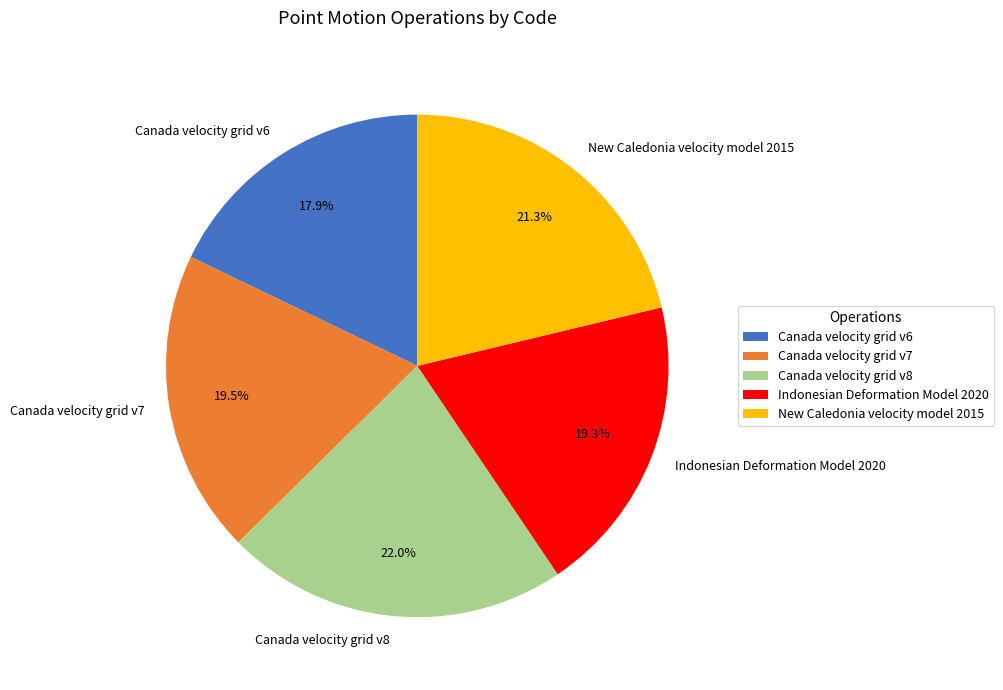

What percentage is the Indonesian Deformation Model 2020 slice, to the nearest percent?

19%